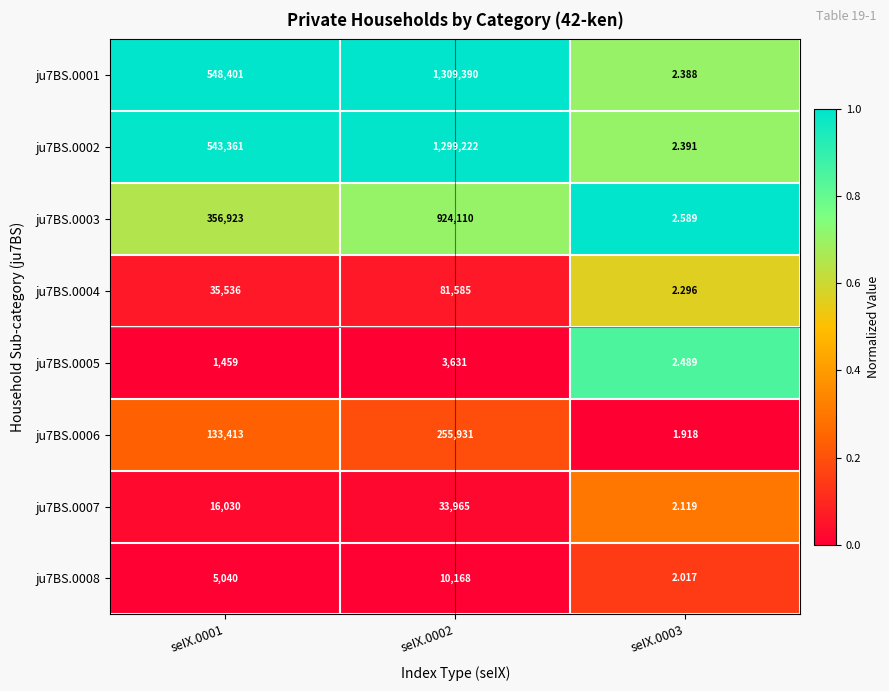

At seIX.0003, list the series in order from smallest to largest.

ju7BS.0006, ju7BS.0008, ju7BS.0007, ju7BS.0004, ju7BS.0001, ju7BS.0002, ju7BS.0005, ju7BS.0003